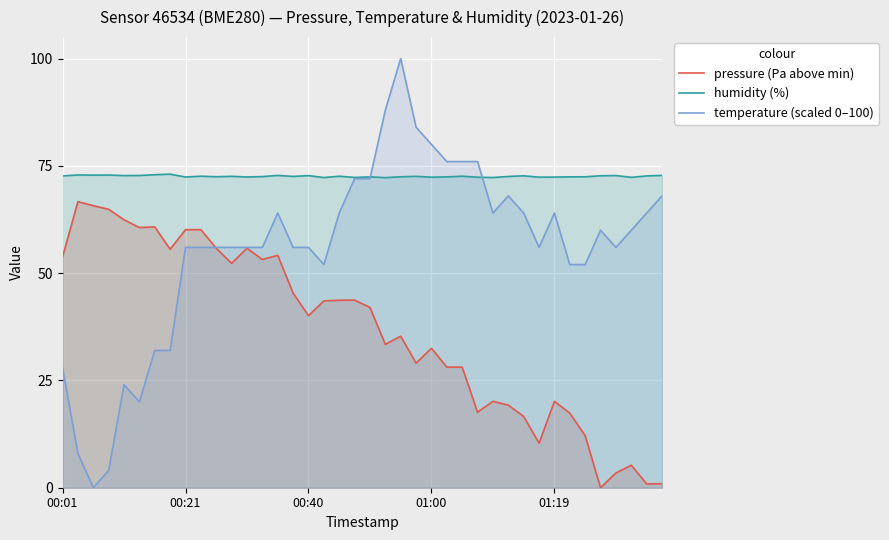

Which series has the largest range (max minus min)?

temperature (scaled 0–100)